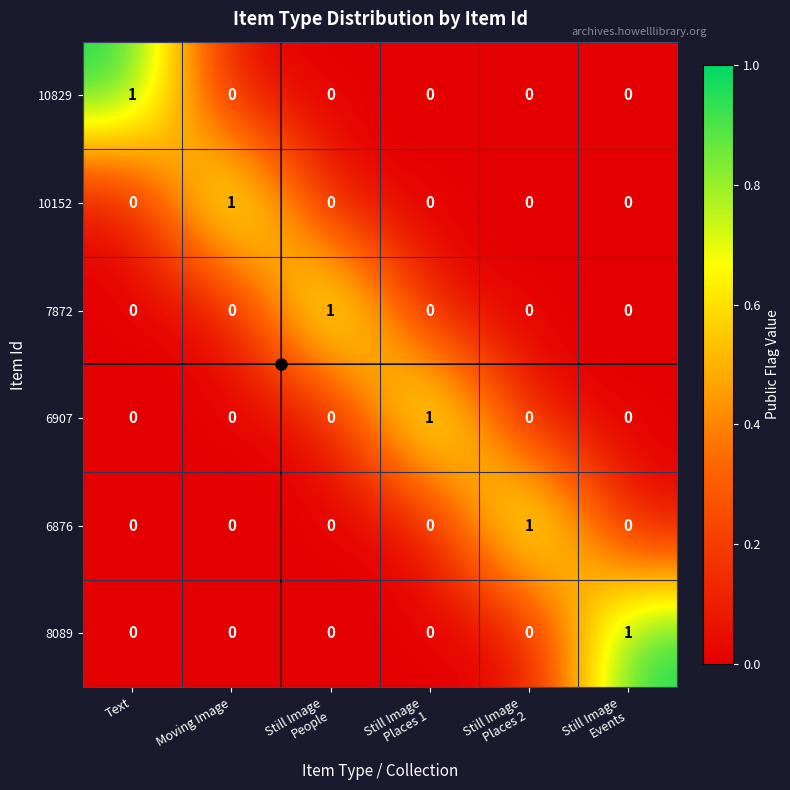

How many 7872 values are between 0 and 1?

6